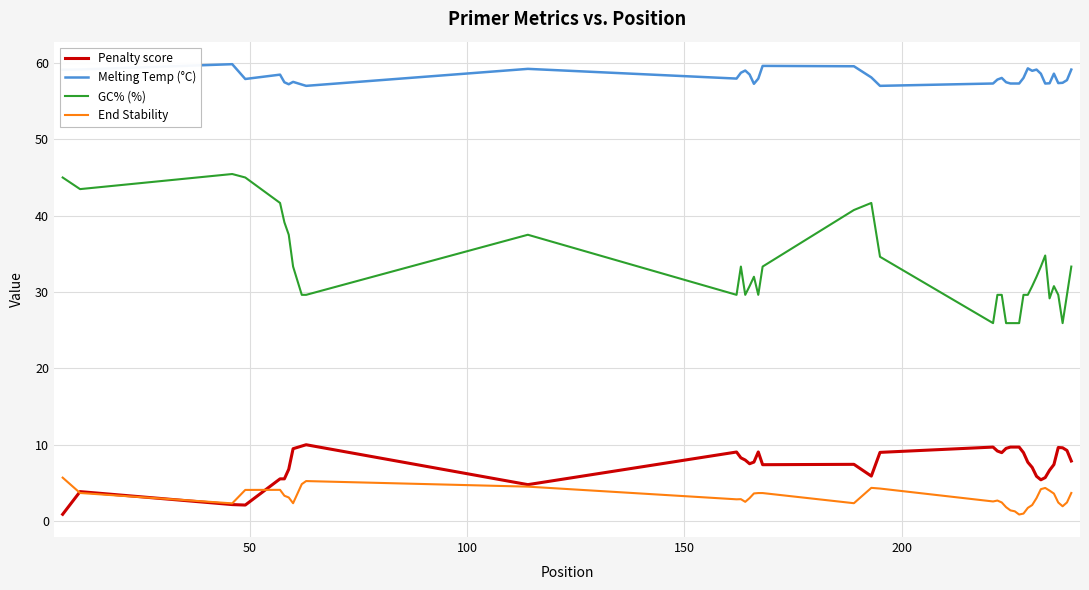

Rank the series by their maximum value, from lowest to highest.

End Stability, Penalty score, GC% (%), Melting Temp (°C)